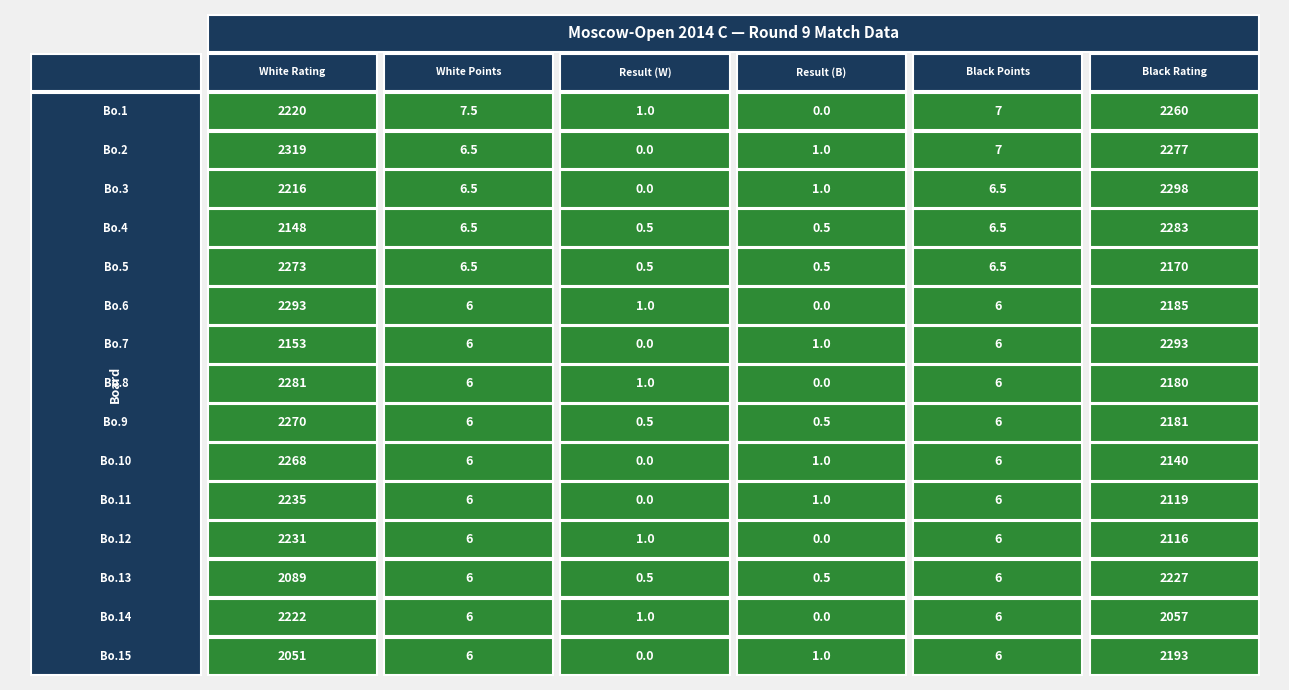

Read the Bo.9 value at 3.

0.5